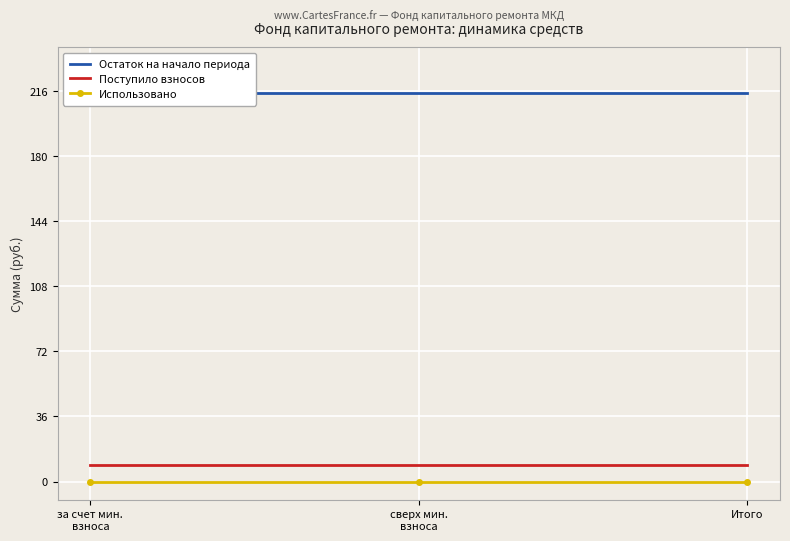

What is the difference between the highest and lowest values at за счет мин.
взноса?

215.1